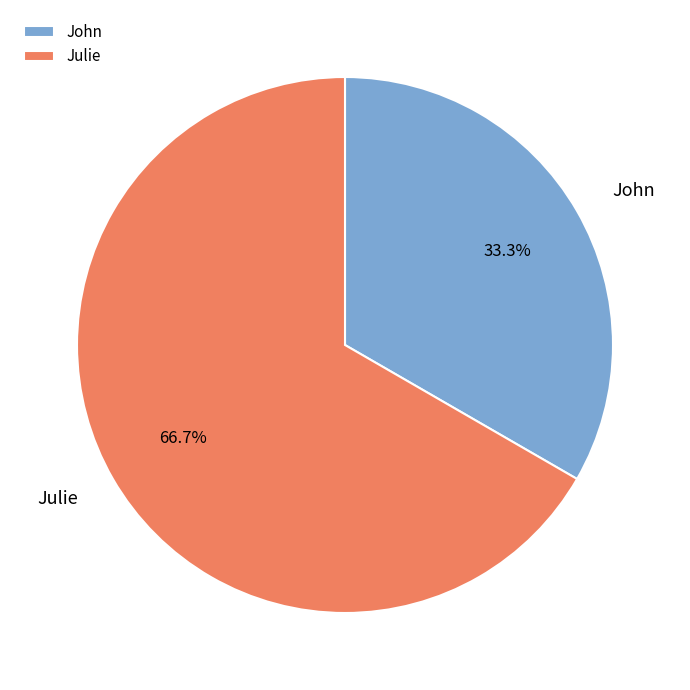

Between Julie and John, which is larger?

Julie